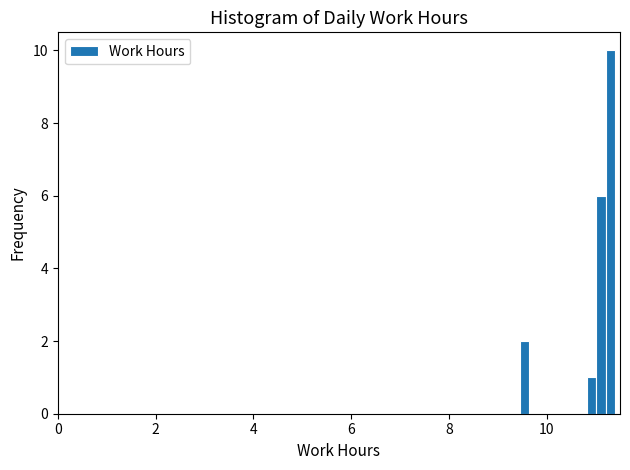

Read against the x-axis, roughly where is the centre of the tallest bar?

11.4